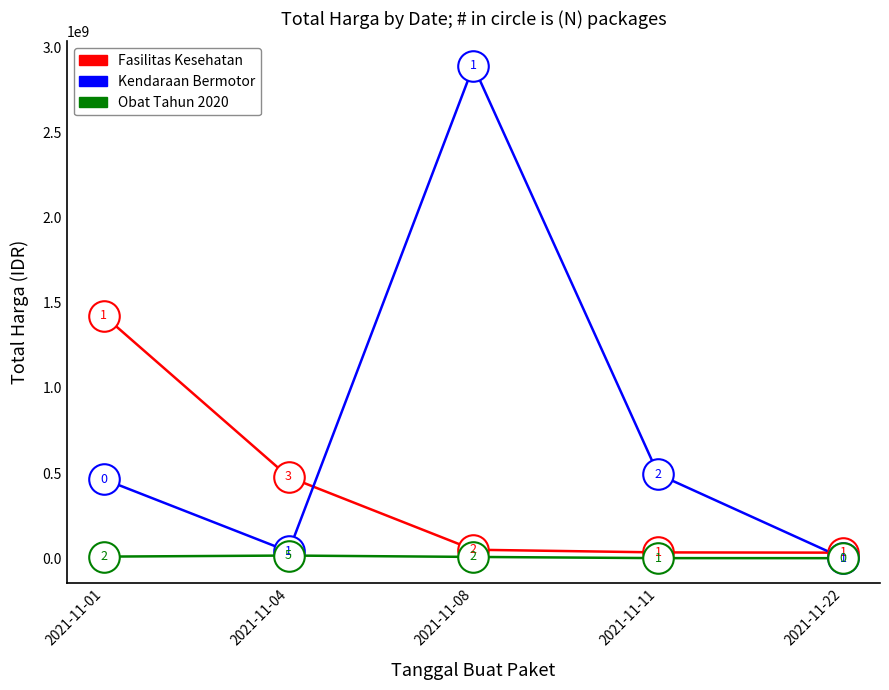

Reading left to right, what are all the values shown in this chart?

Fasilitas Kesehatan: 1425867900	477600000	49730040	34000000	32441200
Kendaraan Bermotor: 464002100	39440000	2892122000	493000000	0
Obat Tahun 2020: 9180000	15513960	7401240	333600	78000